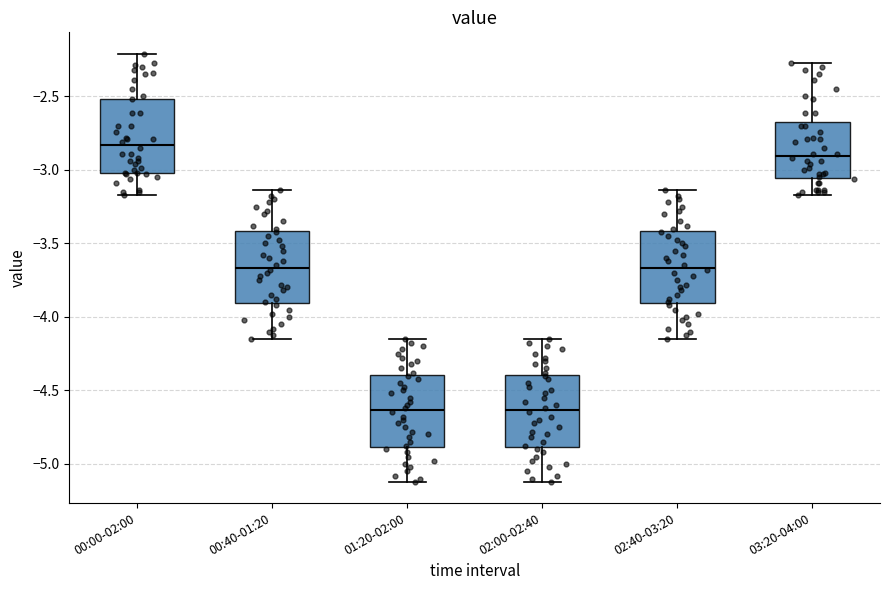

Reading left to right, read every box against the y-axis: the position of its median line, the range the box covers, and the ends of its whiskers. The values are not printed on the chart, so give them approximately, as read against the axis.

00:00-02:00: median -2.85, box -3.00 to -2.50, whiskers -3.15 to -2.20
00:40-01:20: median -3.65, box -3.90 to -3.40, whiskers -4.15 to -3.15
01:20-02:00: median -4.65, box -4.90 to -4.40, whiskers -5.10 to -4.15
02:00-02:40: median -4.65, box -4.90 to -4.40, whiskers -5.10 to -4.15
02:40-03:20: median -3.65, box -3.90 to -3.40, whiskers -4.15 to -3.15
03:20-04:00: median -2.90, box -3.05 to -2.70, whiskers -3.15 to -2.25